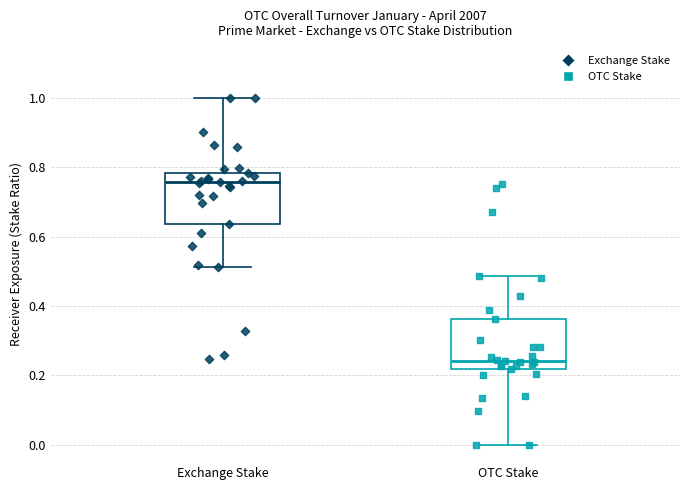

Where does the median line of the box for OTC Stake sit on the y-axis? The values are not printed on the chart, so give them approximately, as read against the axis.

0.24